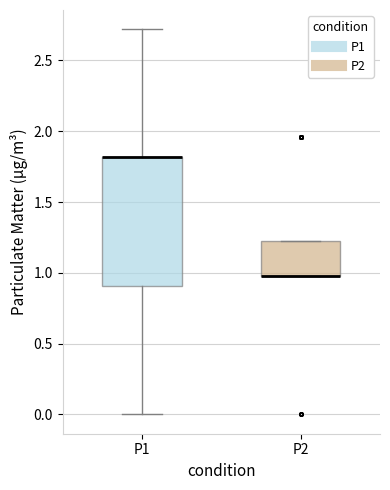

Reading left to right, read every box against the y-axis: the position of its median line, the range the box covers, and the ends of its whiskers. The values are not printed on the chart, so give them approximately, as read against the axis.

P1: median 1.80 (drawn on the box's upper edge), box 0.90 to 1.80, whiskers 0.00 to 2.70
P2: median 1.00 (drawn on the box's lower edge), box 1.00 to 1.25, whiskers 1.00 to 1.25